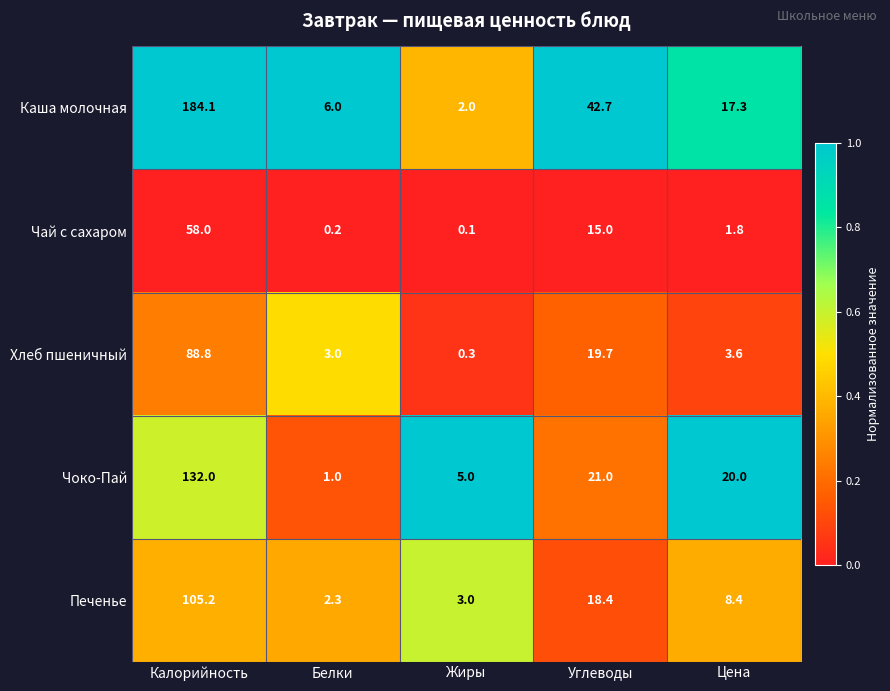

True or false: Чоко-Пай has a value of 30.1 at Углеводы.

False